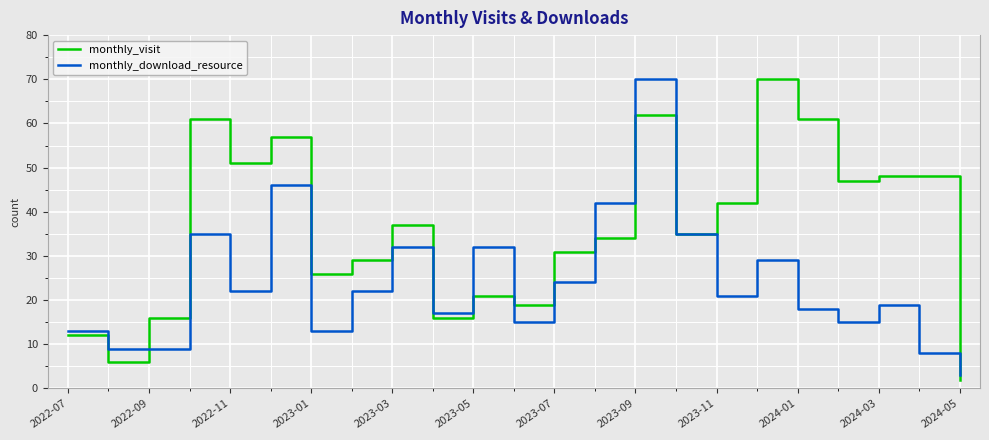

What is the smallest value displayed?

2